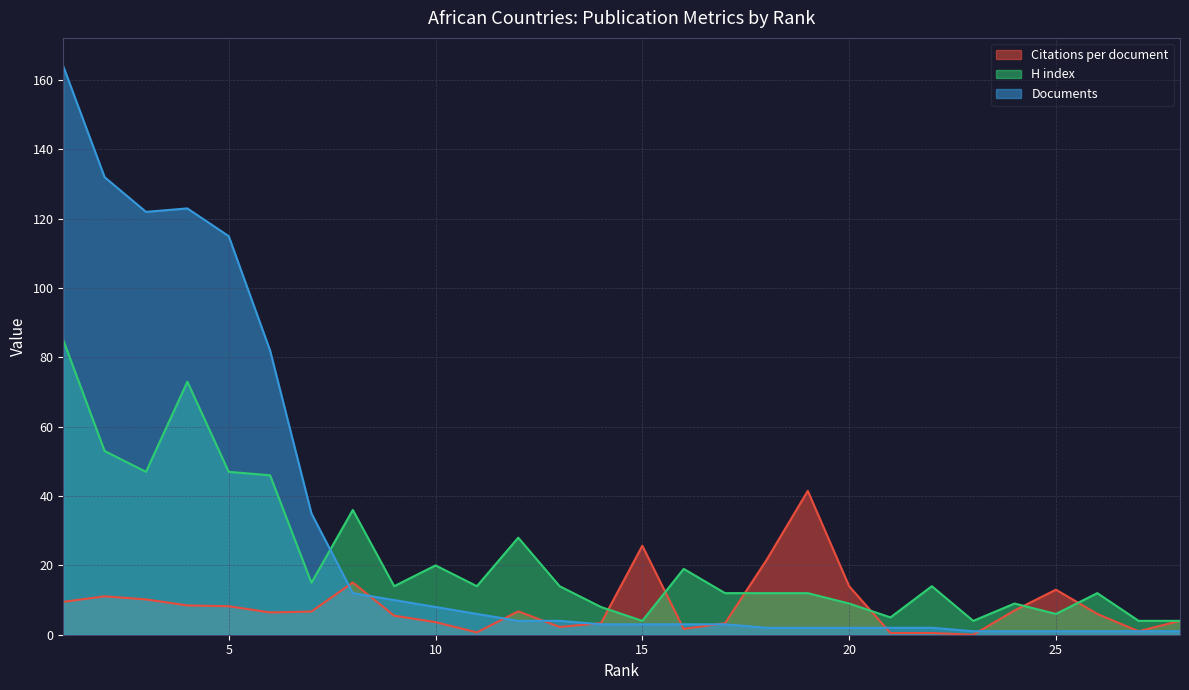

How many interior local valleys does the H index series have?

8